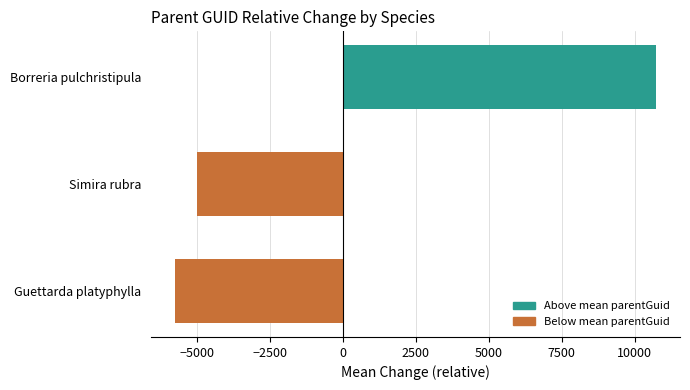

Rank the categories by value from lowest to highest.

Guettarda platyphylla, Simira rubra, Borreria pulchristipula